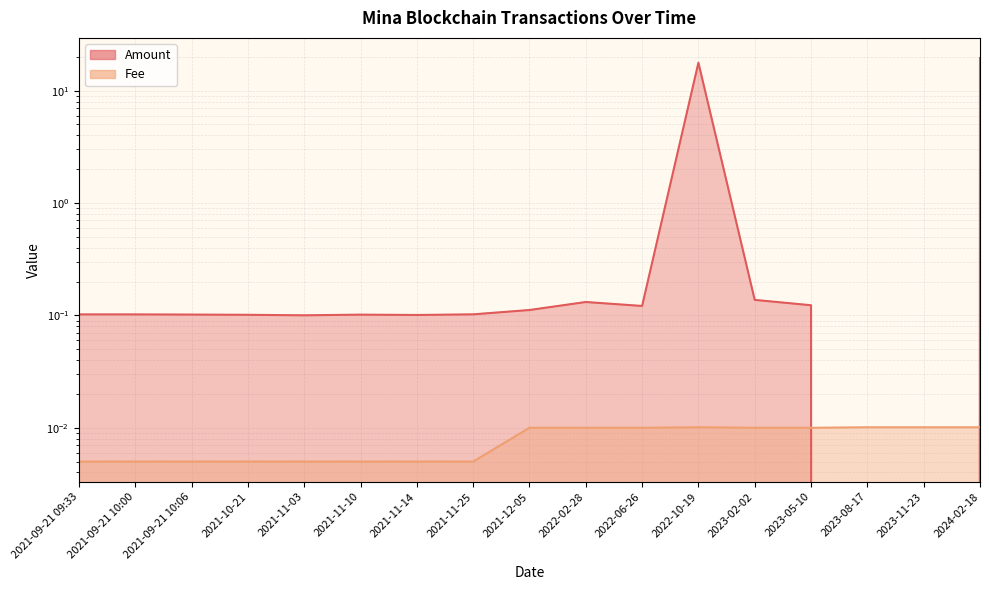

Reading left to right, what are all the values shown in this chart?

Amount: 0.1	0.1	0.1	0.1	0.1	0.1	0.1	0.1	0.1	0.1	0.1	17.7	0.1	0.1	0.0	0.0	19.5
Fee: 0.0	0.0	0.0	0.0	0.0	0.0	0.0	0.0	0.0	0.0	0.0	0.0	0.0	0.0	0.0	0.0	0.0